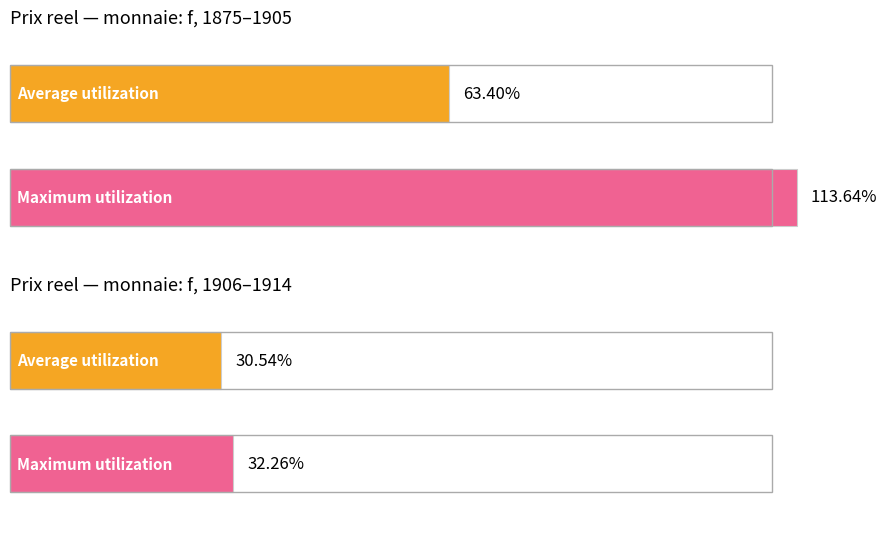

What value does the Average utilization series have at f (1888-1895 avg Prix reel)?

0.6